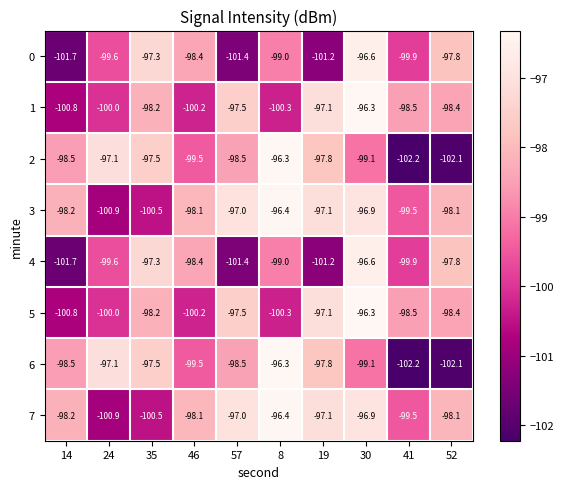

Where does the 6 series first go above -98?

24